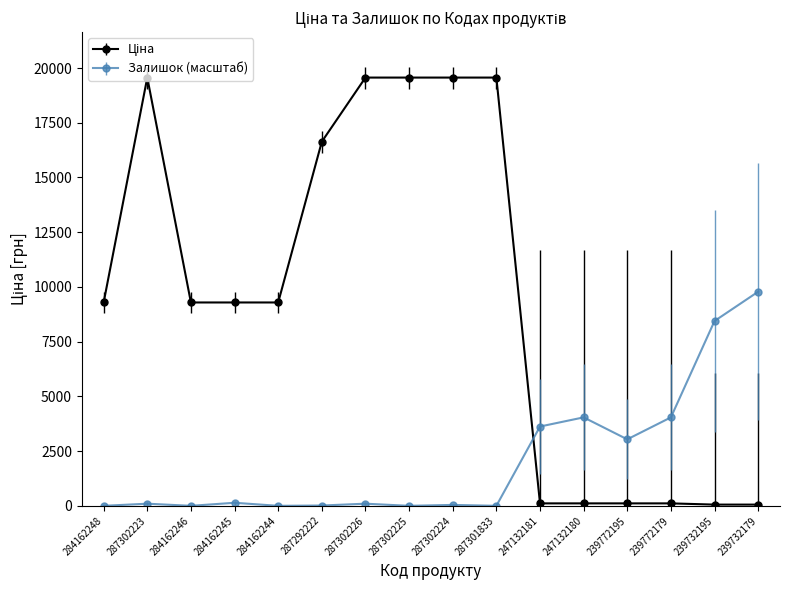

At which label does Залишок (масштаб) reach its peak?

239732179